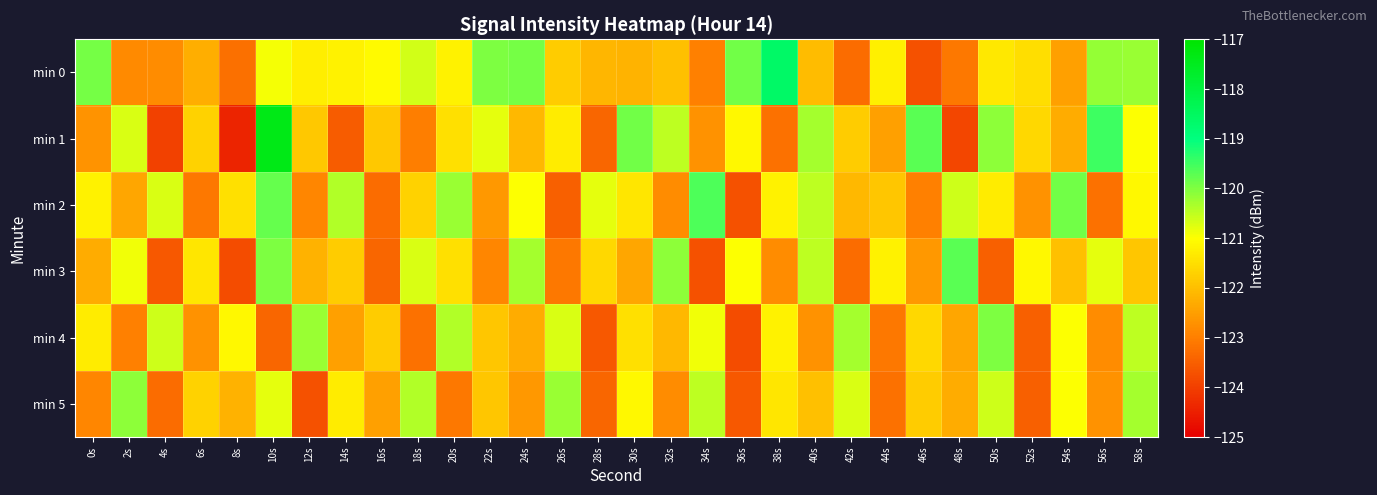

Which series has the widest spread of values?

min 1